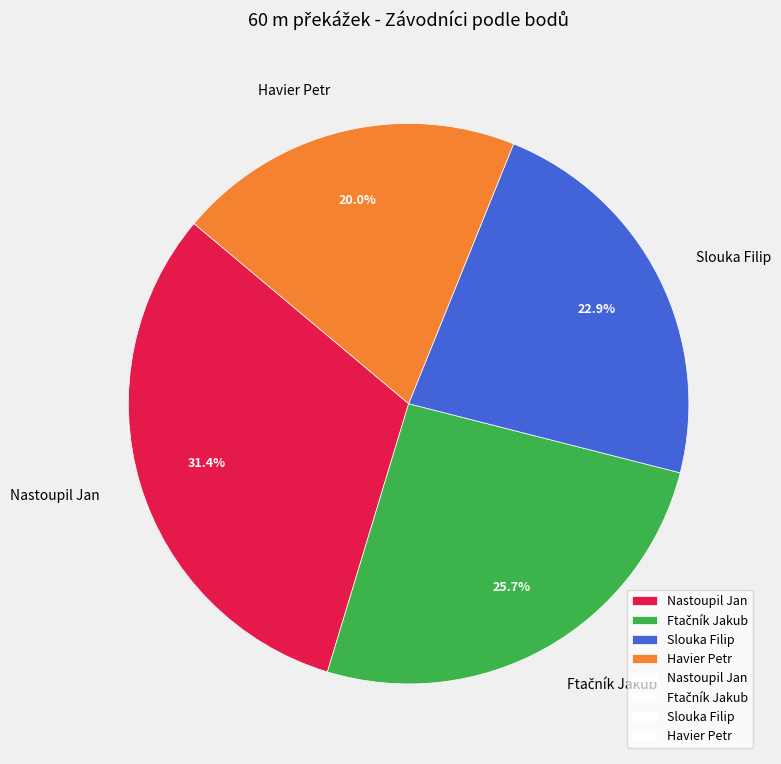

Is there any slice that represents more than half of the pie?

No